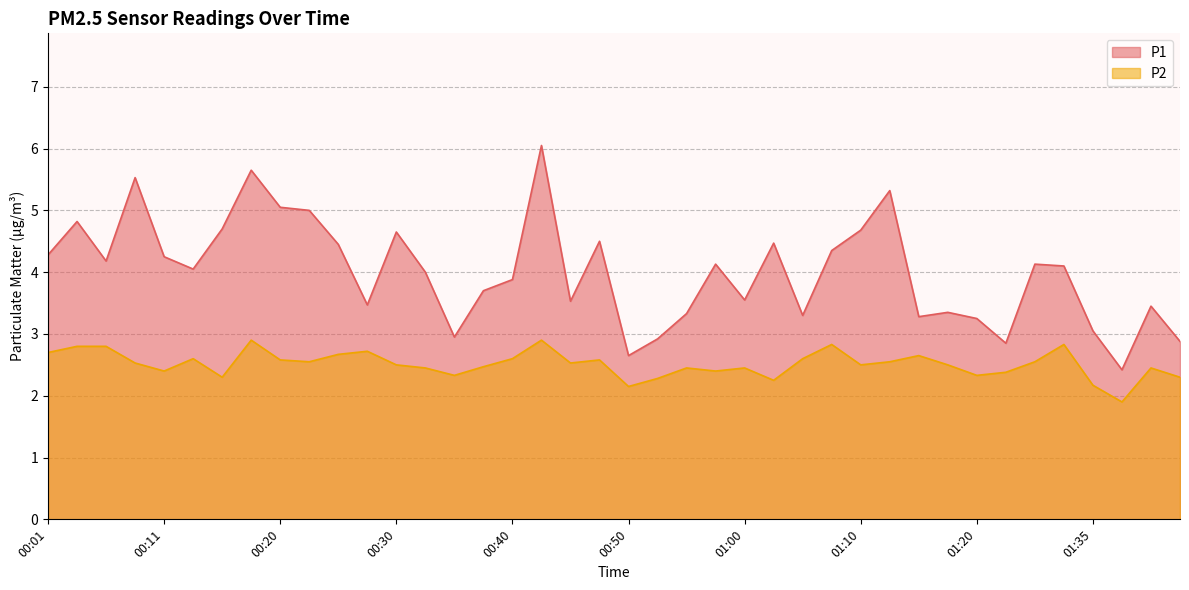

What is the difference between the maximum and second lowest values in the P2 series?

0.8